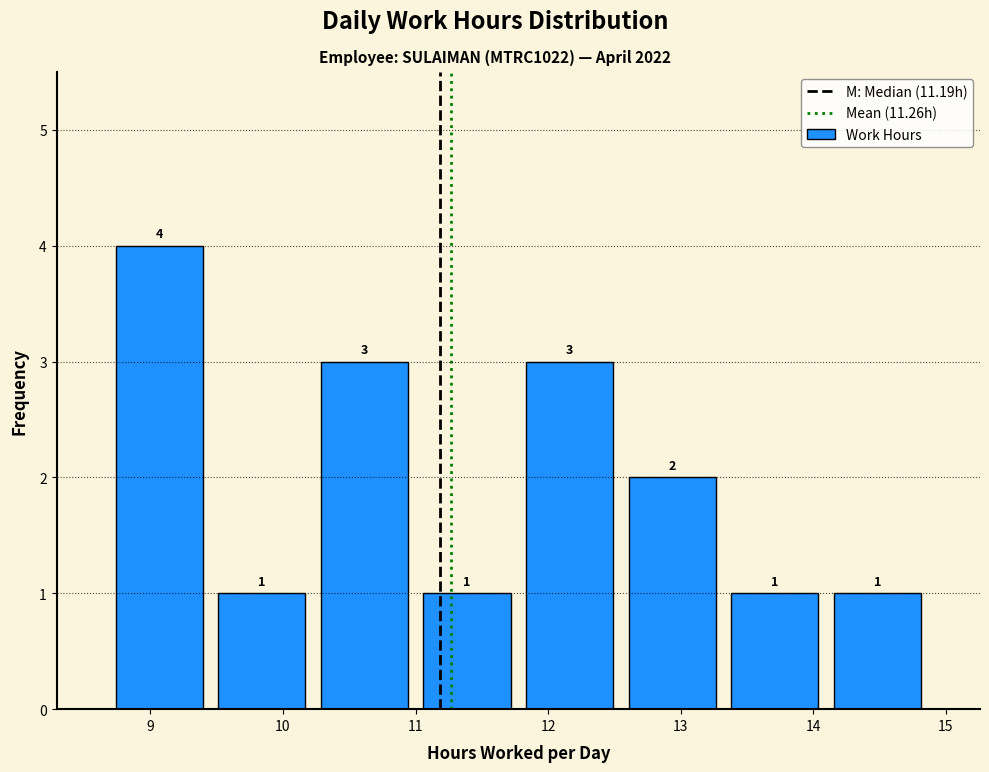

Reading left to right, list every bar in this chart as the range it spans on the x-axis followed by its height. The bar edges are not printed on the chart, so give them approximately, as read against the axis.

8.7 to 9.5: 4
9.5 to 10.2: 1
10.2 to 11.0: 3
11.0 to 11.8: 1
11.8 to 12.5: 3
12.5 to 13.3: 2
13.3 to 14.1: 1
14.1 to 14.9: 1